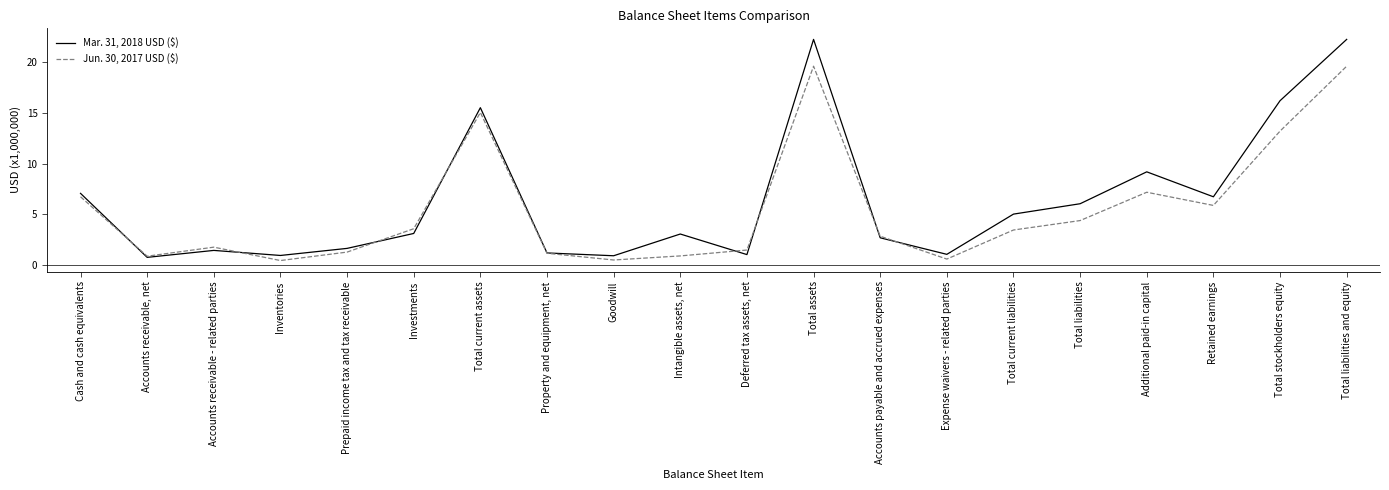

What position from the right is Accounts payable and accrued expenses?

8